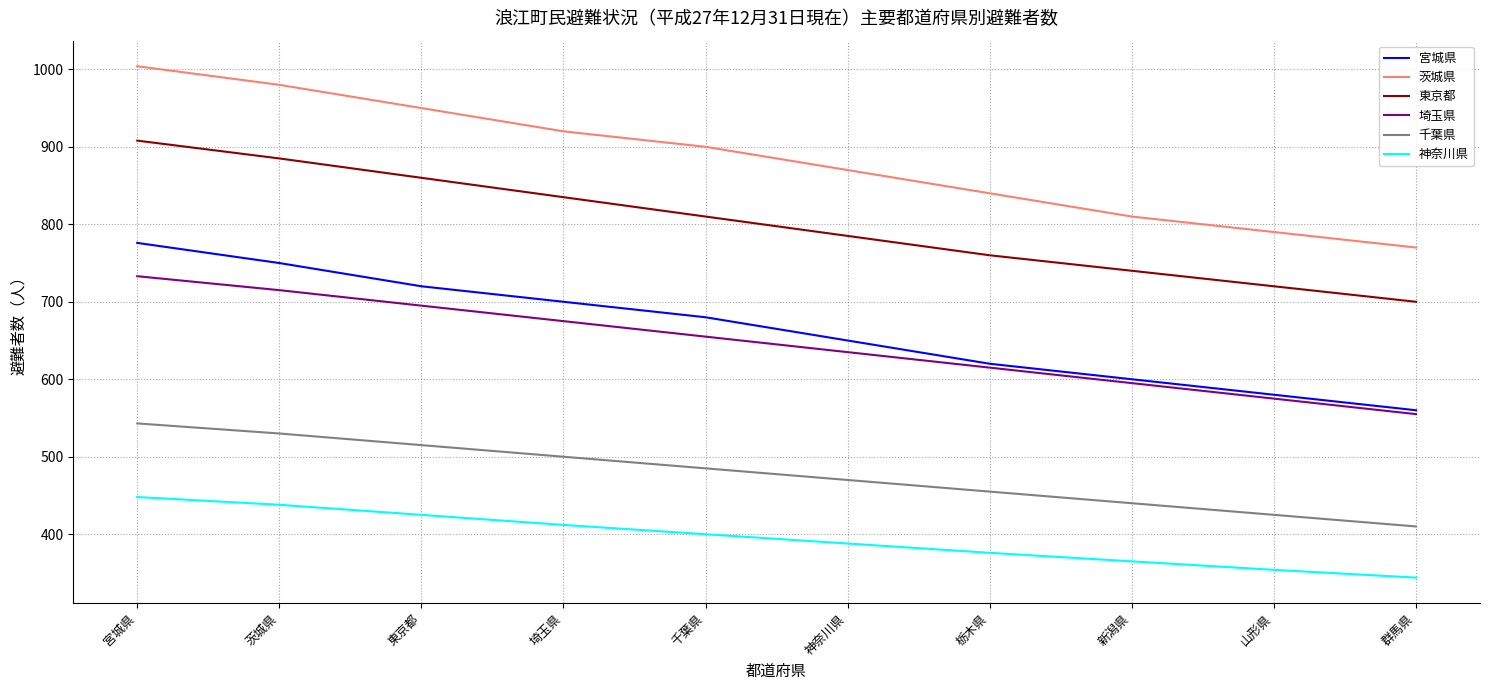

True or false: 埼玉県 and 東京都 intersect in this chart.

False